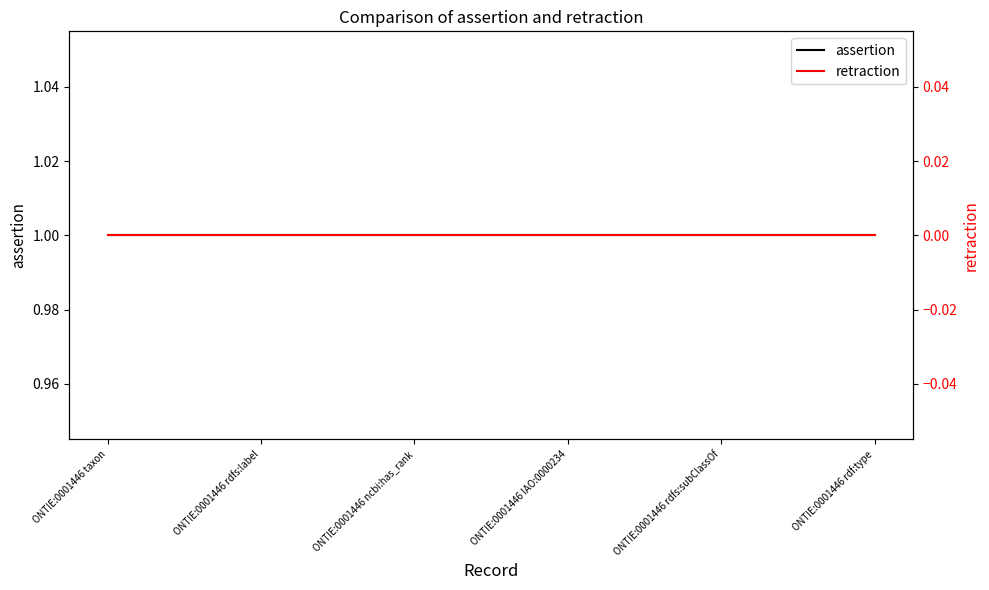

Reading left to right, what are all the values shown in this chart?

assertion: ONTIE:0001446 taxon=1	ONTIE:0001446 rdfs:label=1	ONTIE:0001446 ncbi:has_rank=1	ONTIE:0001446 IAO:0000234=1	ONTIE:0001446 rdfs:subClassOf=1	ONTIE:0001446 rdf:type=1
retraction: ONTIE:0001446 taxon=0	ONTIE:0001446 rdfs:label=0	ONTIE:0001446 ncbi:has_rank=0	ONTIE:0001446 IAO:0000234=0	ONTIE:0001446 rdfs:subClassOf=0	ONTIE:0001446 rdf:type=0